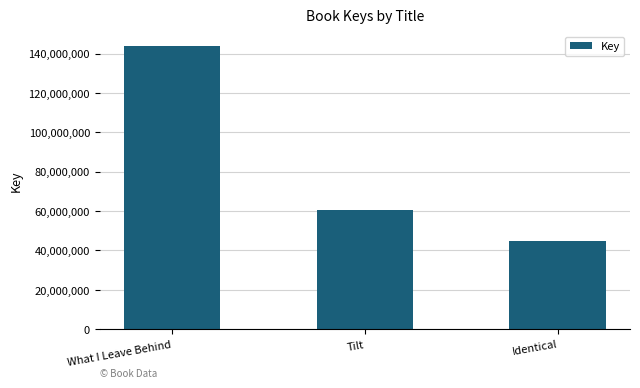

How many categories are shown in the chart?

3